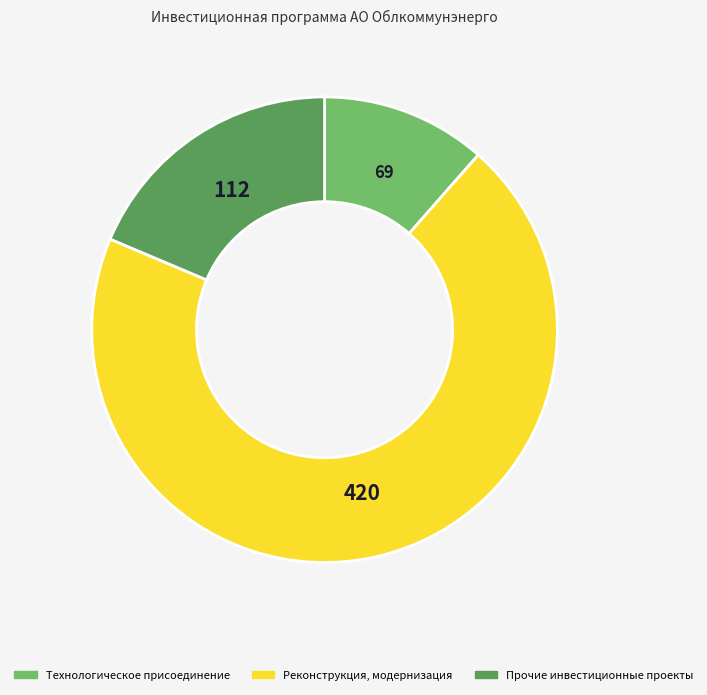

Is it true that Прочие инвестиционные проекты is 19% of the pie?

True